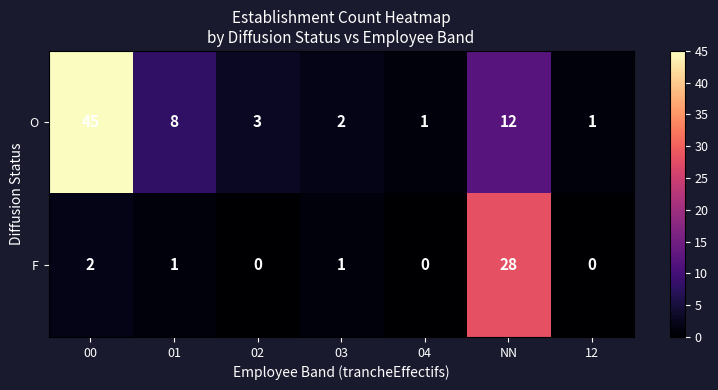

The value of F at 00 is 2. True or false?

True